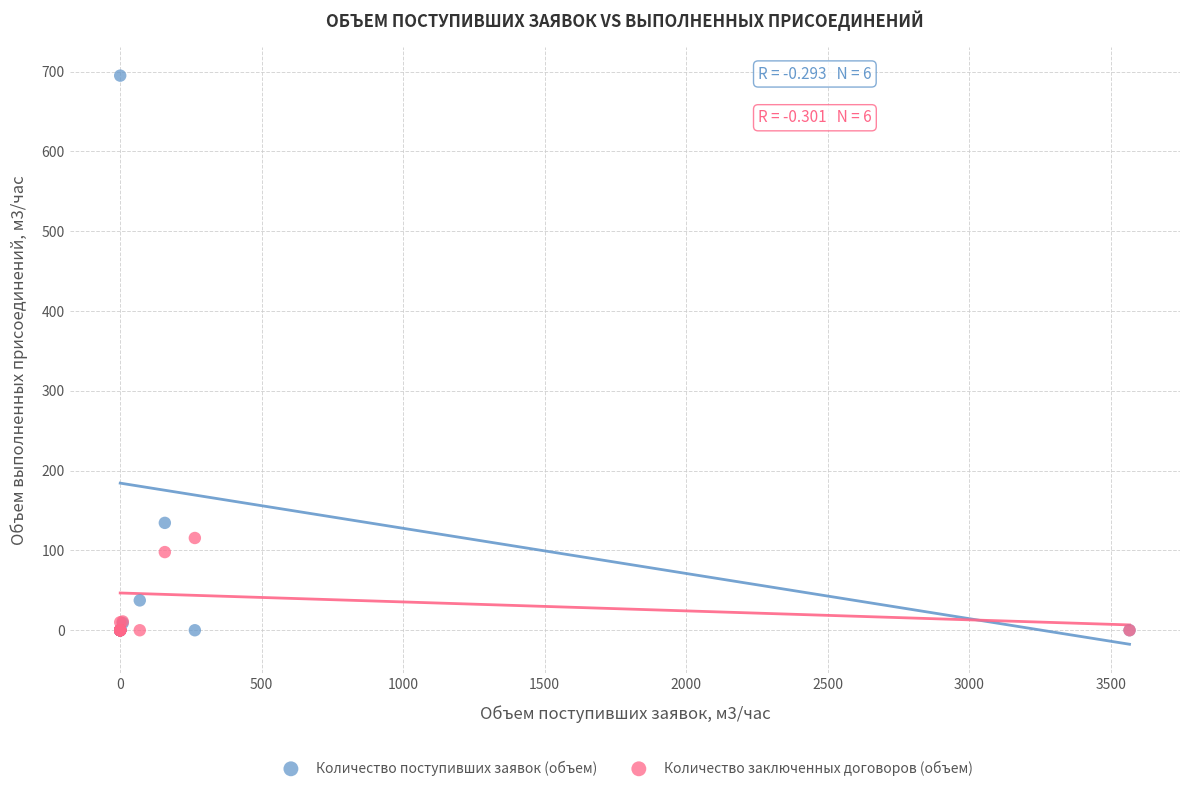

In the Количество поступивших заявок (объем) series, what Y value is closest to 347?

134.6